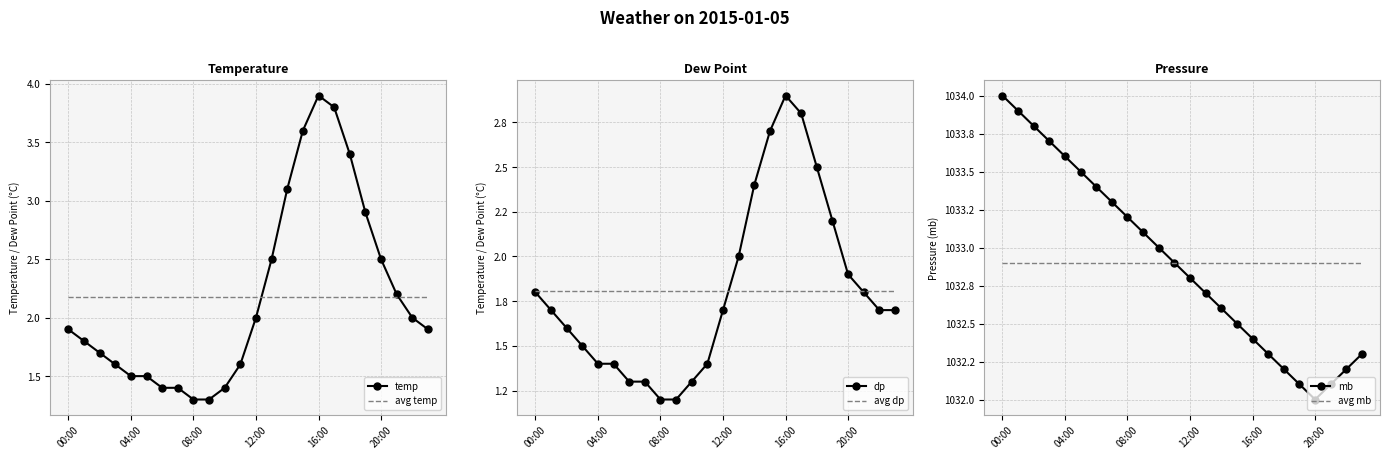

What is the lowest value of the temp series?

1.3